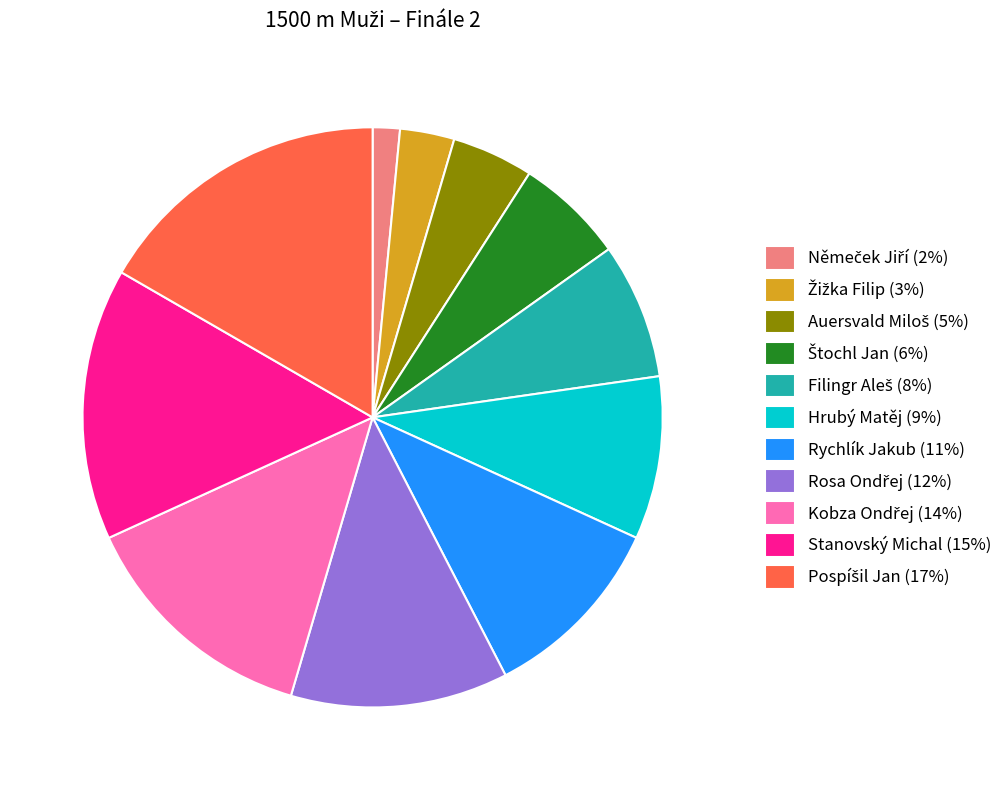

True or false: Hrubý Matěj accounts for 9% of the total.

True